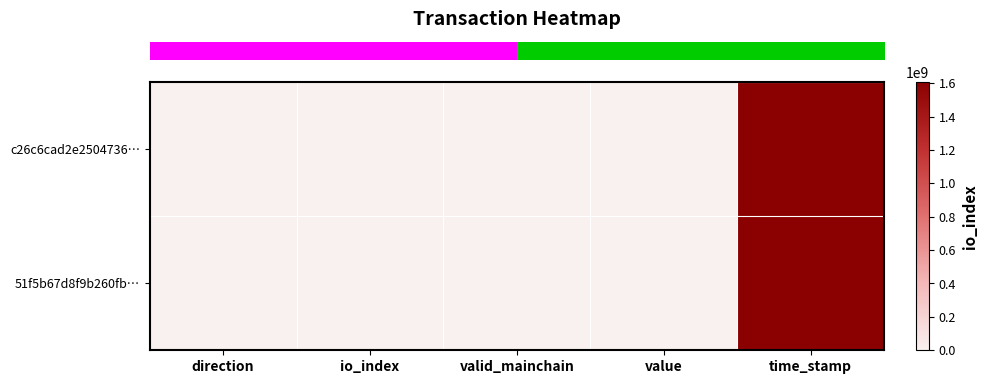

How many categories are shown in the chart?

5